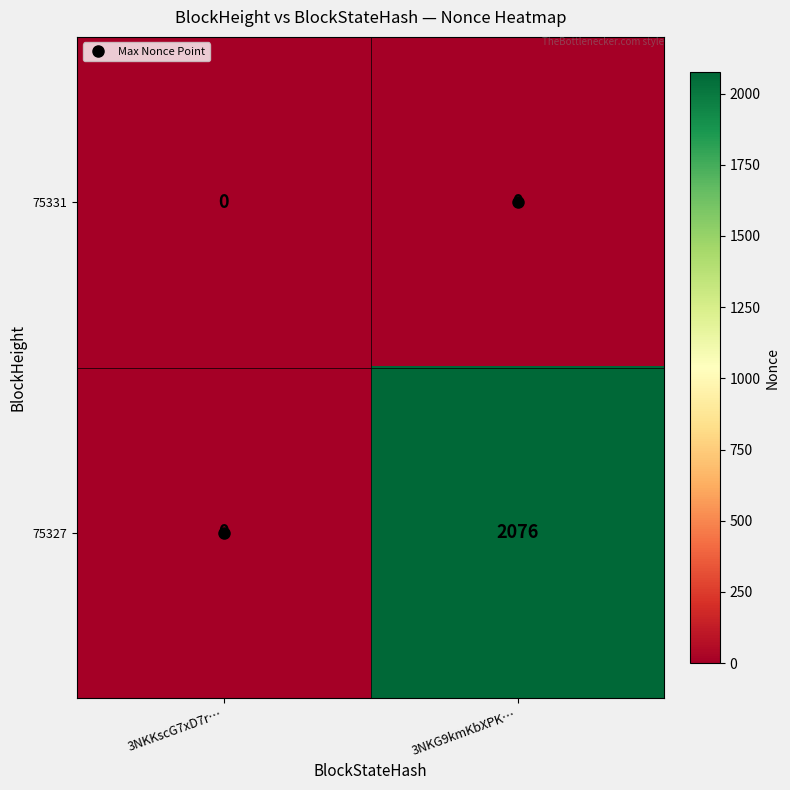

What is the total value across all series at 3NKG9kmKbXPK…?

2076